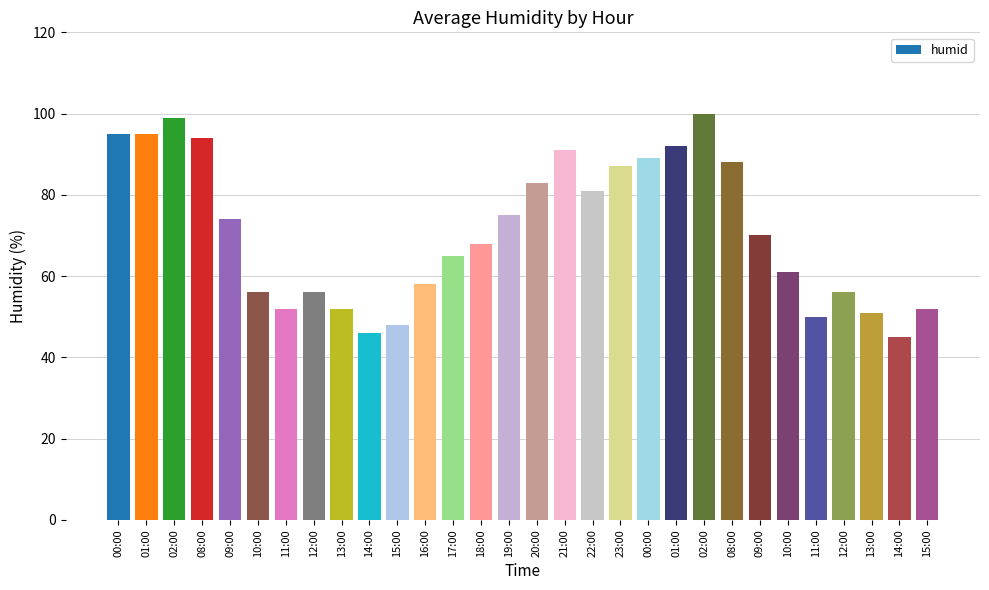

Rank the categories by value from lowest to highest.

14:00, 14:00, 15:00, 11:00, 13:00, 11:00, 13:00, 15:00, 10:00, 12:00, 12:00, 16:00, 10:00, 17:00, 18:00, 09:00, 09:00, 19:00, 22:00, 20:00, 23:00, 08:00, 00:00, 21:00, 01:00, 08:00, 00:00, 01:00, 02:00, 02:00